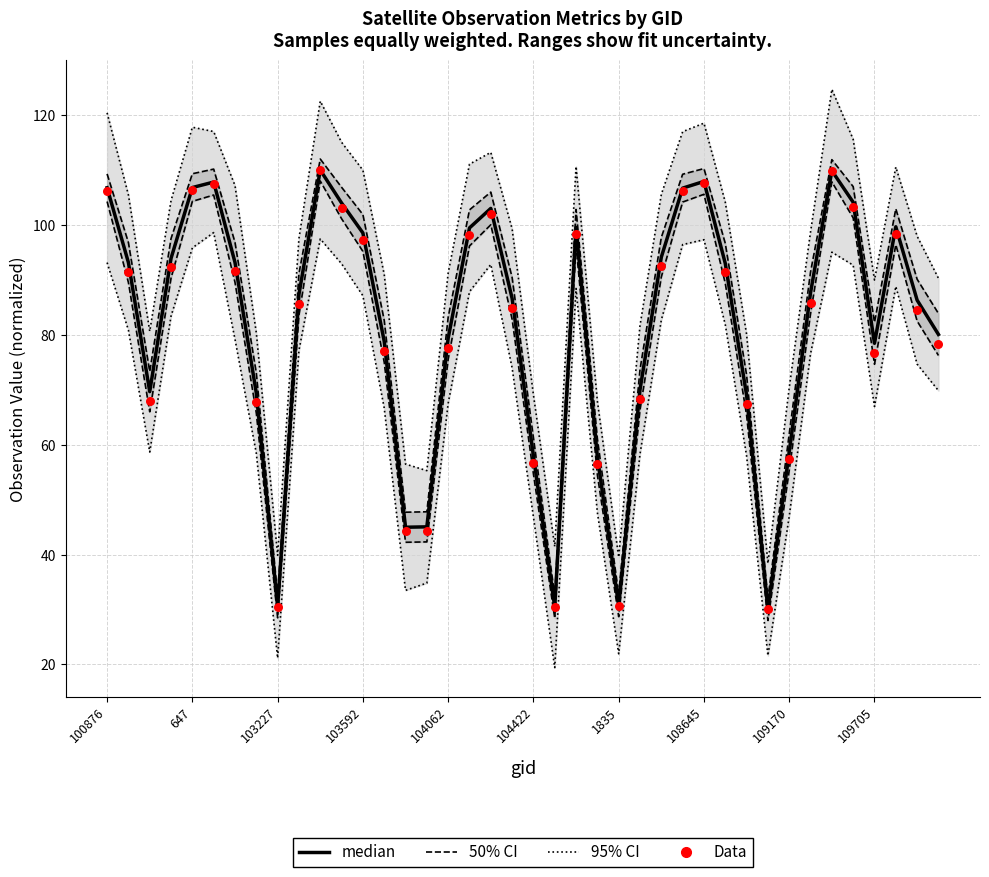

Is the value of median at 25 greater than the value of Data at 24?

Yes